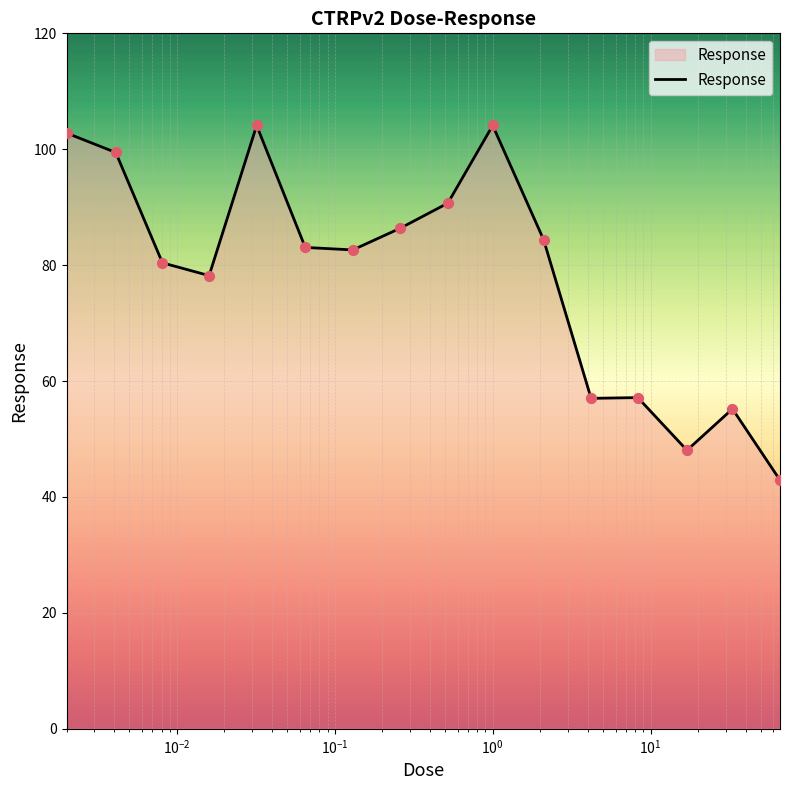

What is the difference between the maximum and minimum values?

61.2